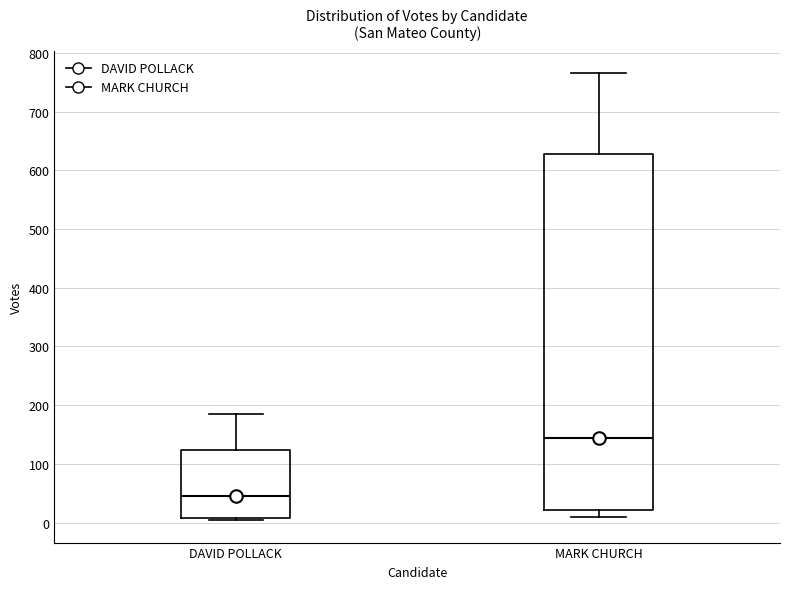

Reading left to right, read every box against the y-axis: the position of its median line, the range the box covers, and the ends of its whiskers. The values are not printed on the chart, so give them approximately, as read against the axis.

DAVID POLLACK: median 40, box 10 to 120, whiskers 0 to 190
MARK CHURCH: median 140, box 20 to 630, whiskers 10 to 770